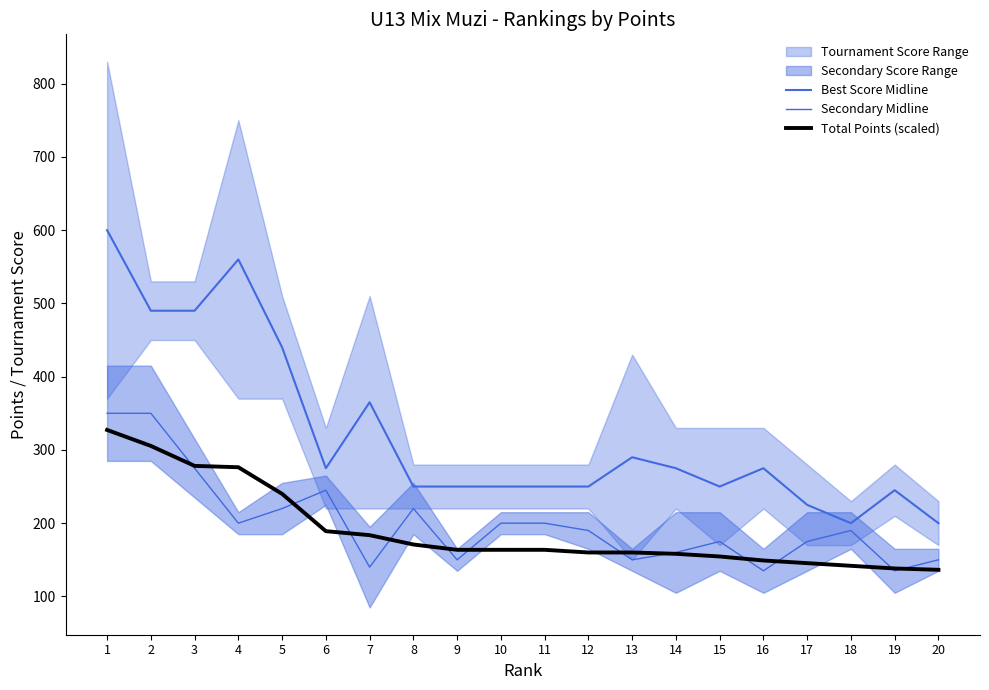

How many interior local valleys does the Secondary Midline series have?

6